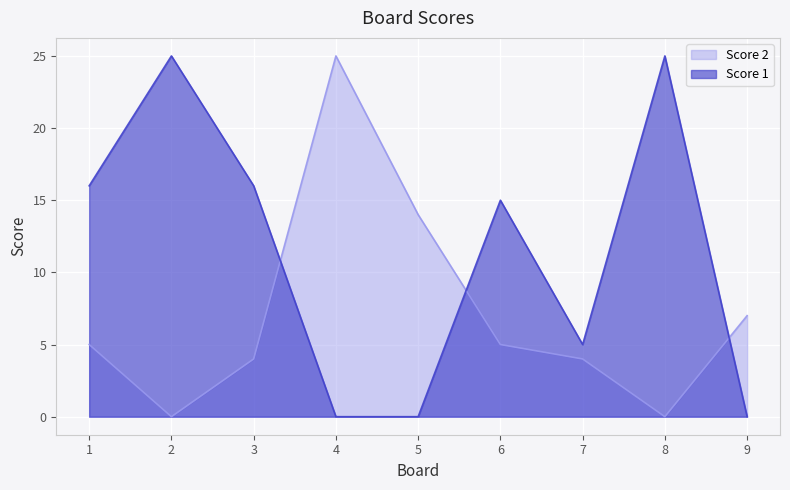

At which label does Score 1 reach its minimum?

4